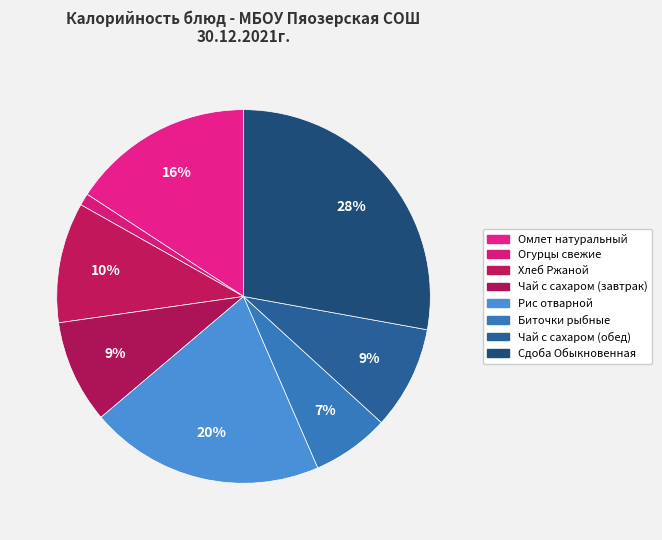

To the nearest percent, what is the average slice percentage?

12%